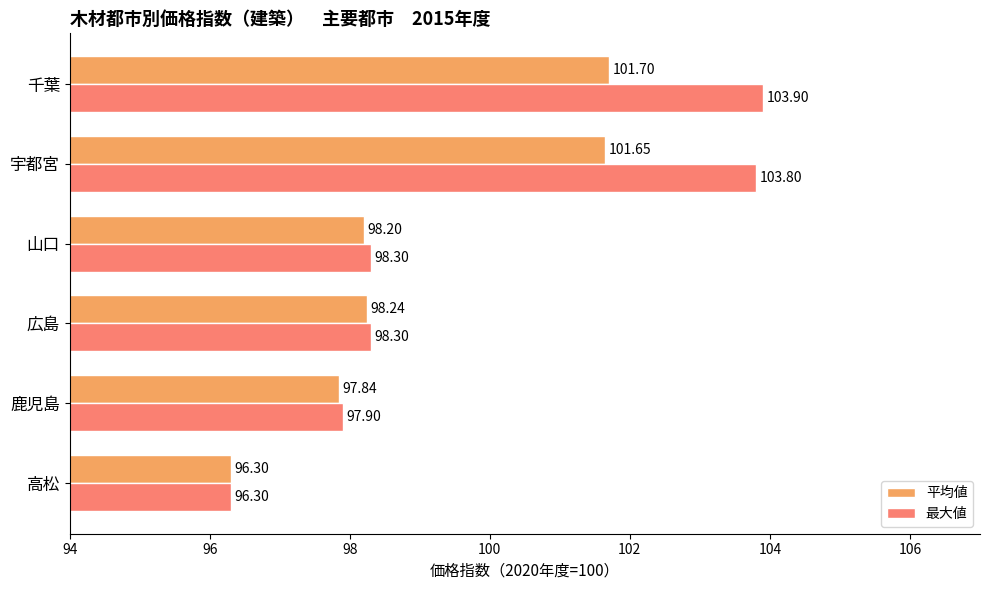

Is the value of 平均値 at 鹿児島 greater than the value of 最大値 at 広島?

No